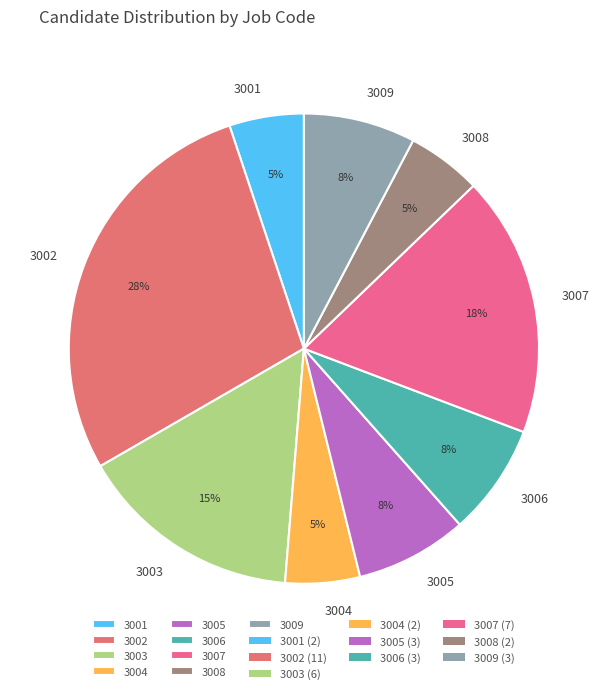

To the nearest percent, what is the average slice percentage?

11%